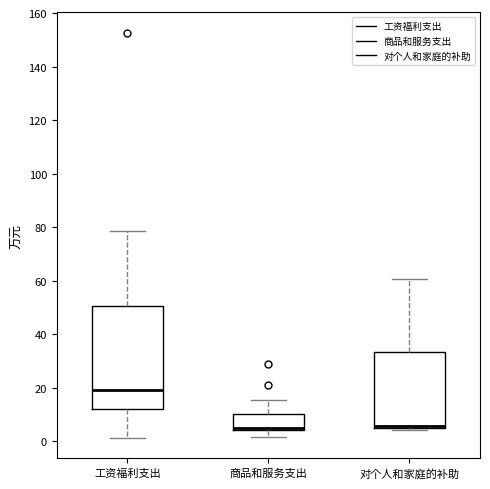

Which box is the tallest, from its lower edge to its upper edge?

工资福利支出